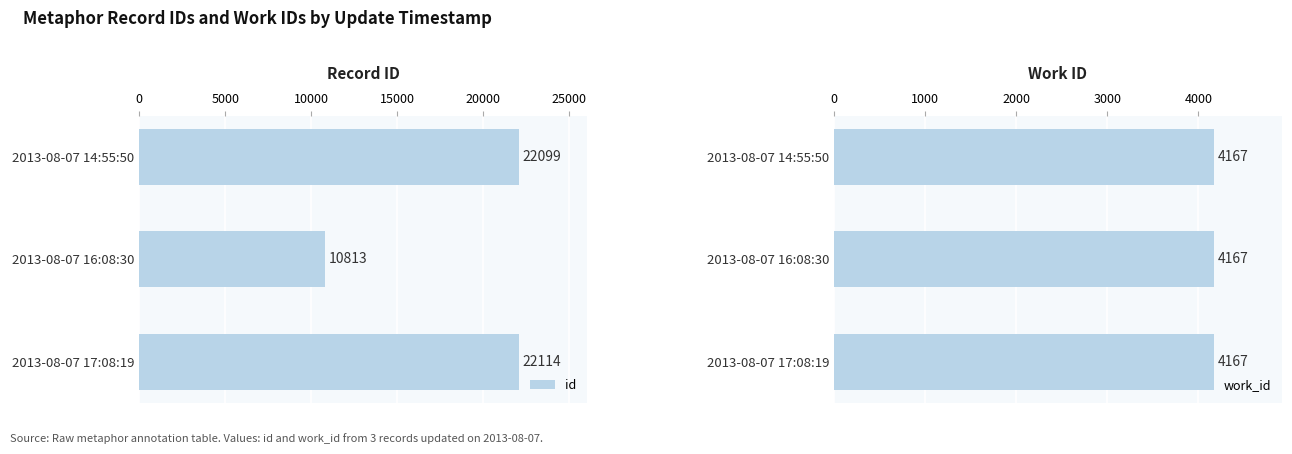

What is the sum of the id values at 2013-08-07 17:08:19 and 2013-08-07 14:55:50?

44213